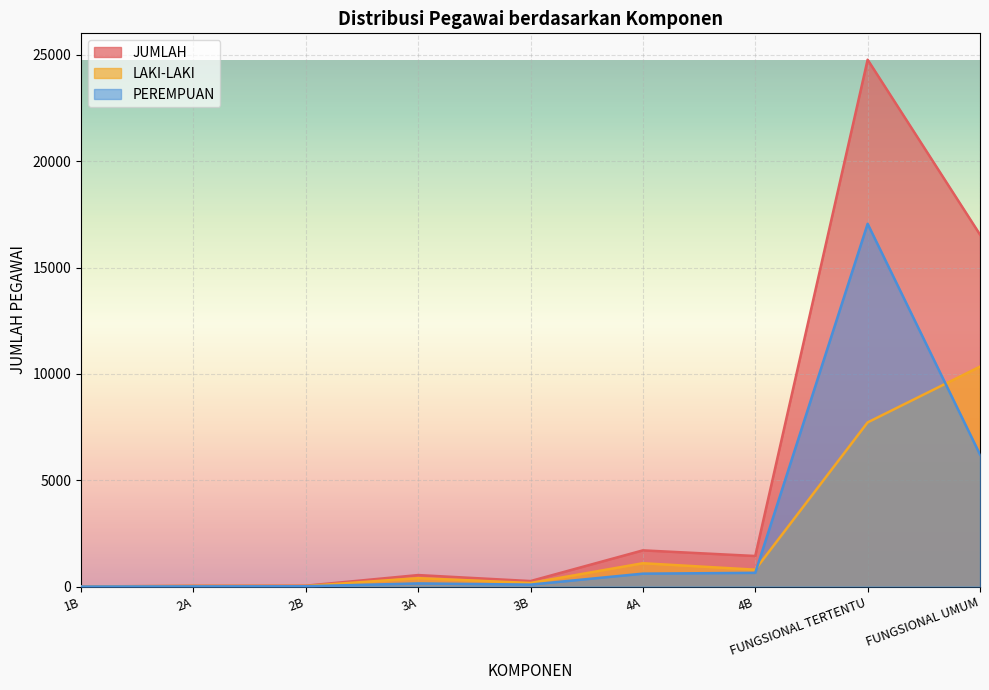

Is it true that JUMLAH equals 16550 at FUNGSIONAL UMUM?

True